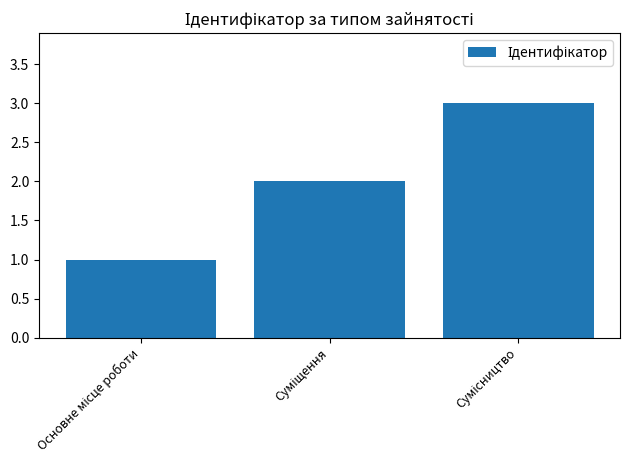

Count the values in the range 1 to 3.

3